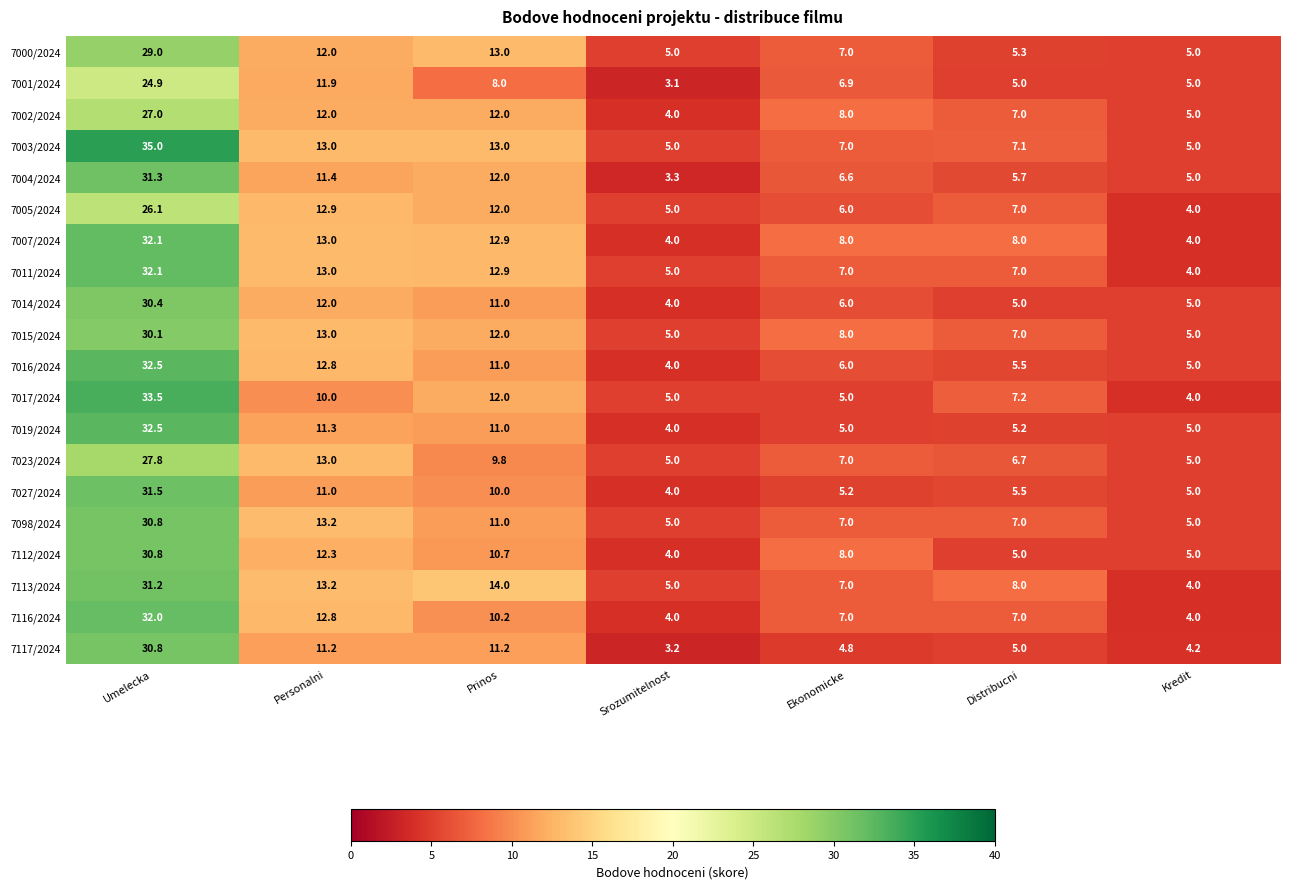

Is it true that 7017/2024 equals 5.0 at Ekonomicke?

True